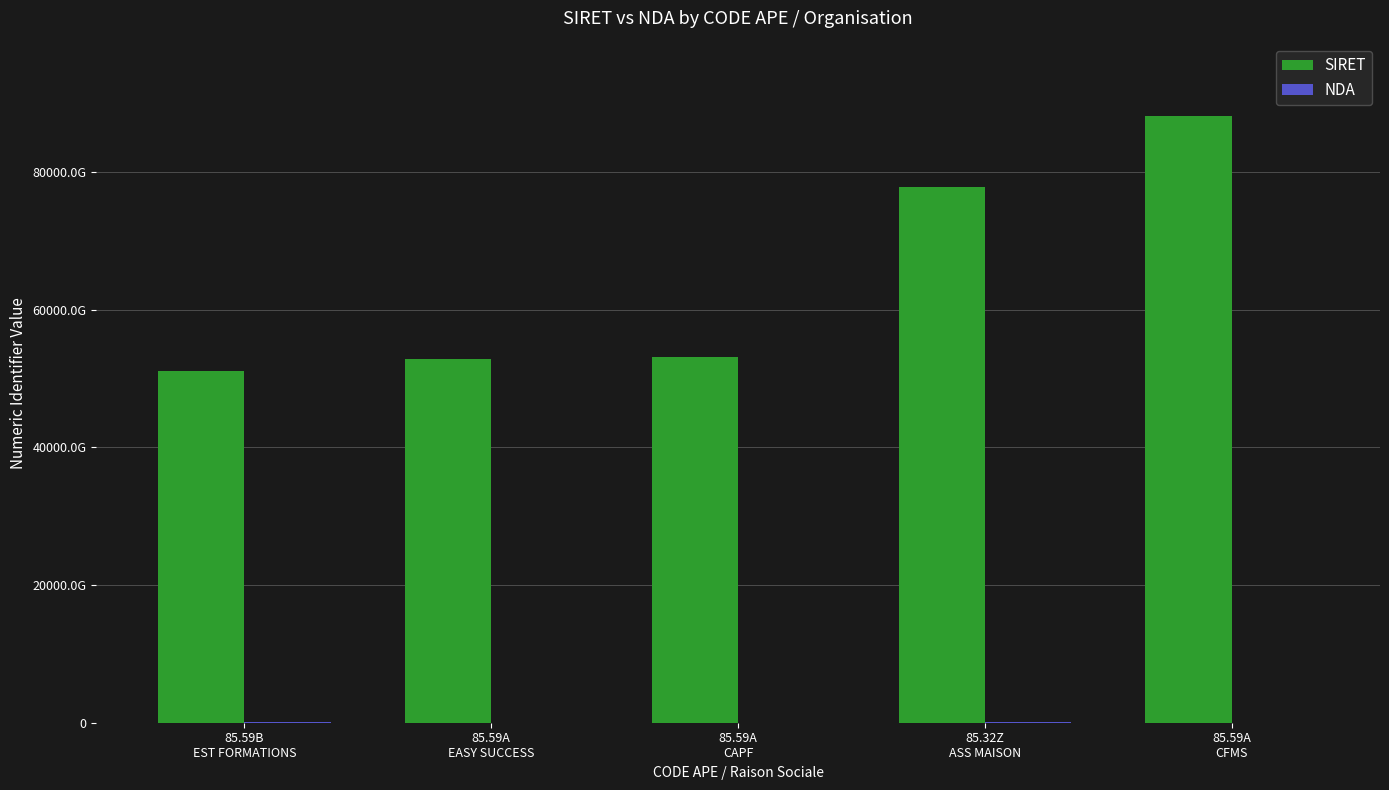

Does the chart contain stacked bars?

No